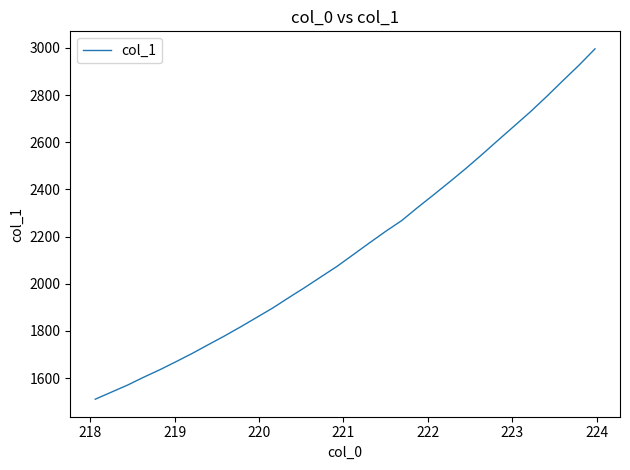

What is the difference between the maximum and minimum values?

1485.3